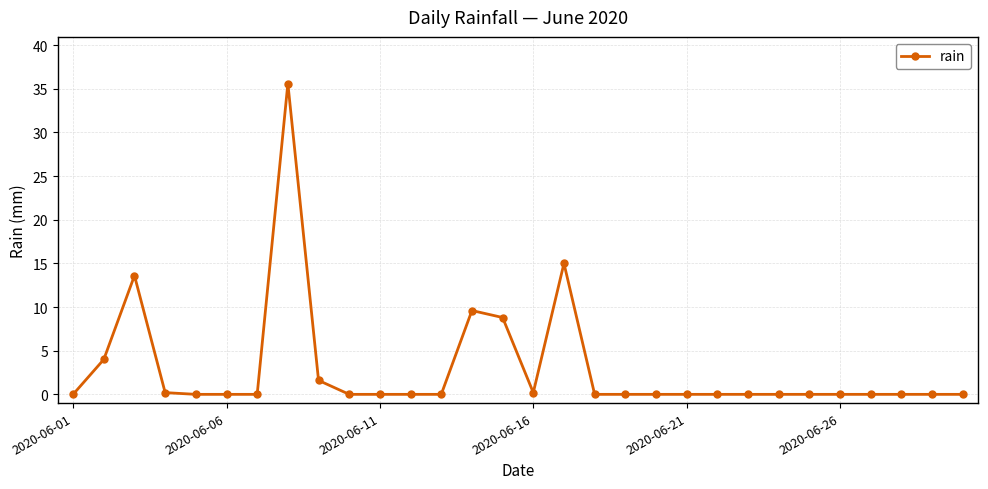

True or false: there are more than 2 points higher than both neighbors.

True